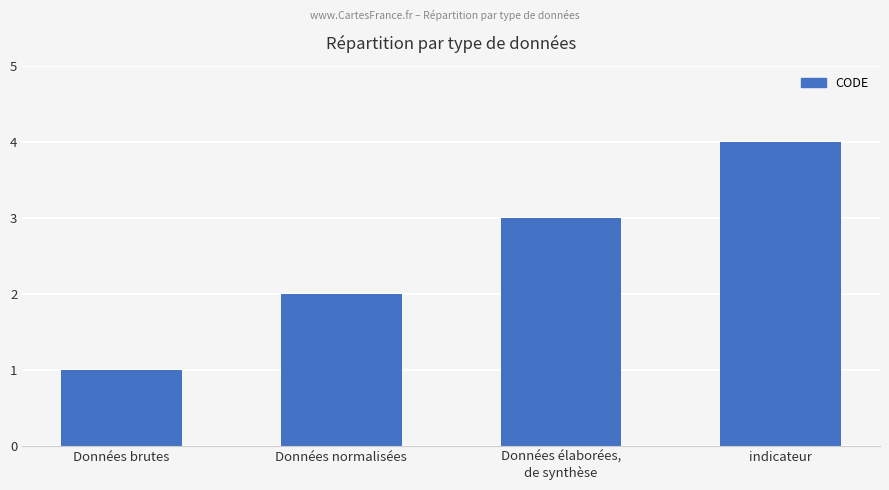

Which category has the lowest value across all series?

Données brutes